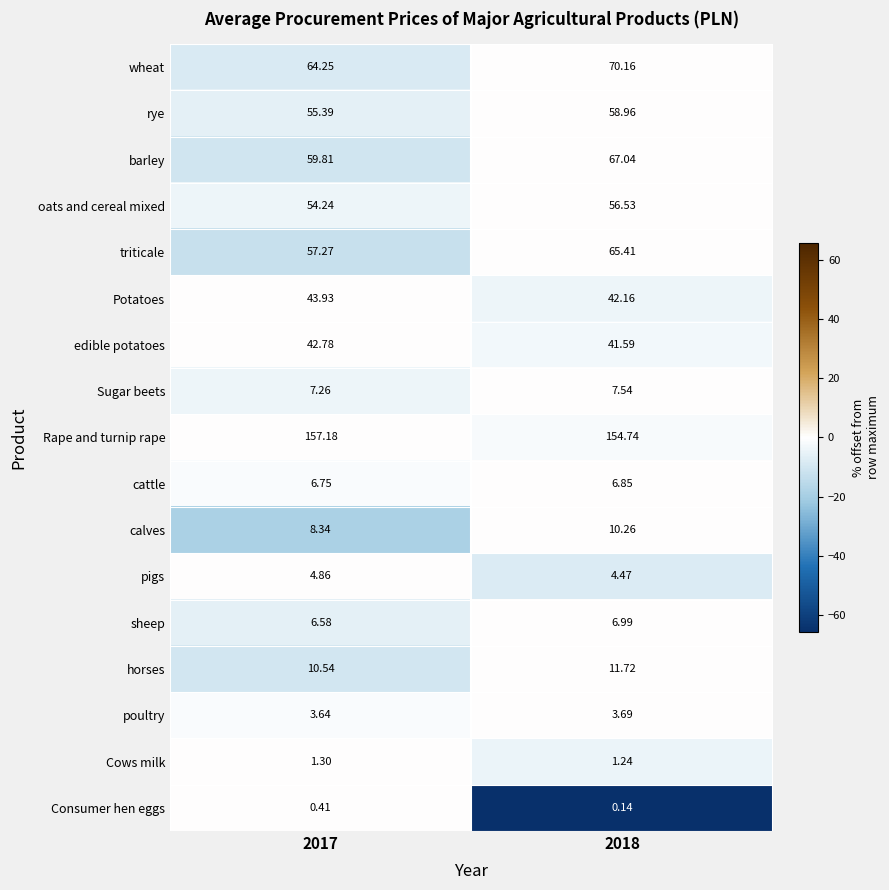

Which series has the largest total across all categories?

Rape and turnip rape